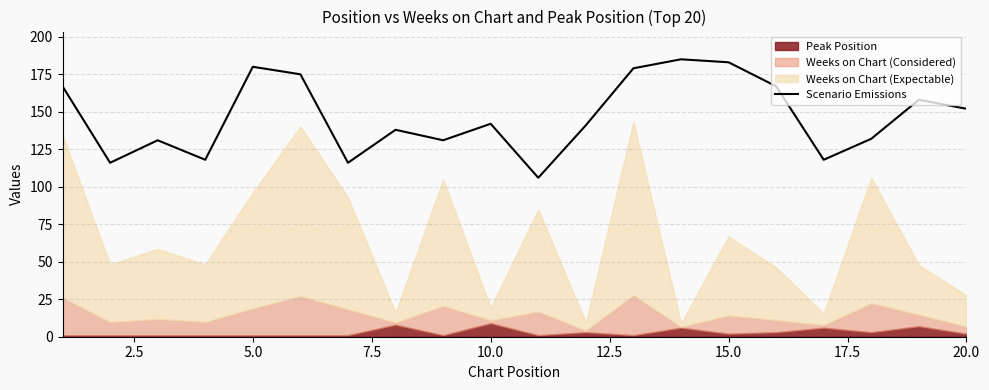

What is the maximum value for Scenario Emissions?

185